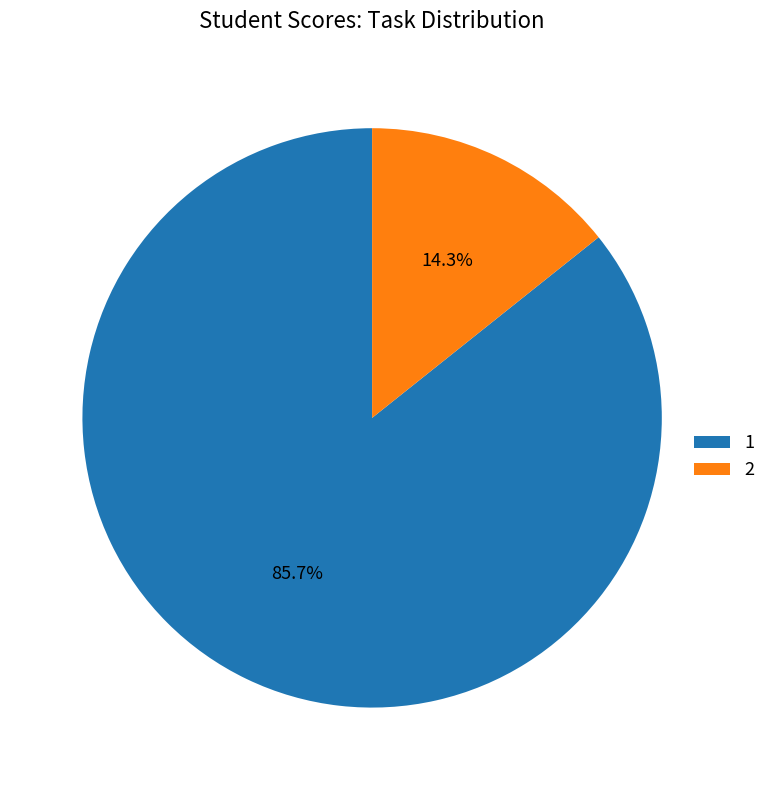

Does any single category account for the majority?

Yes